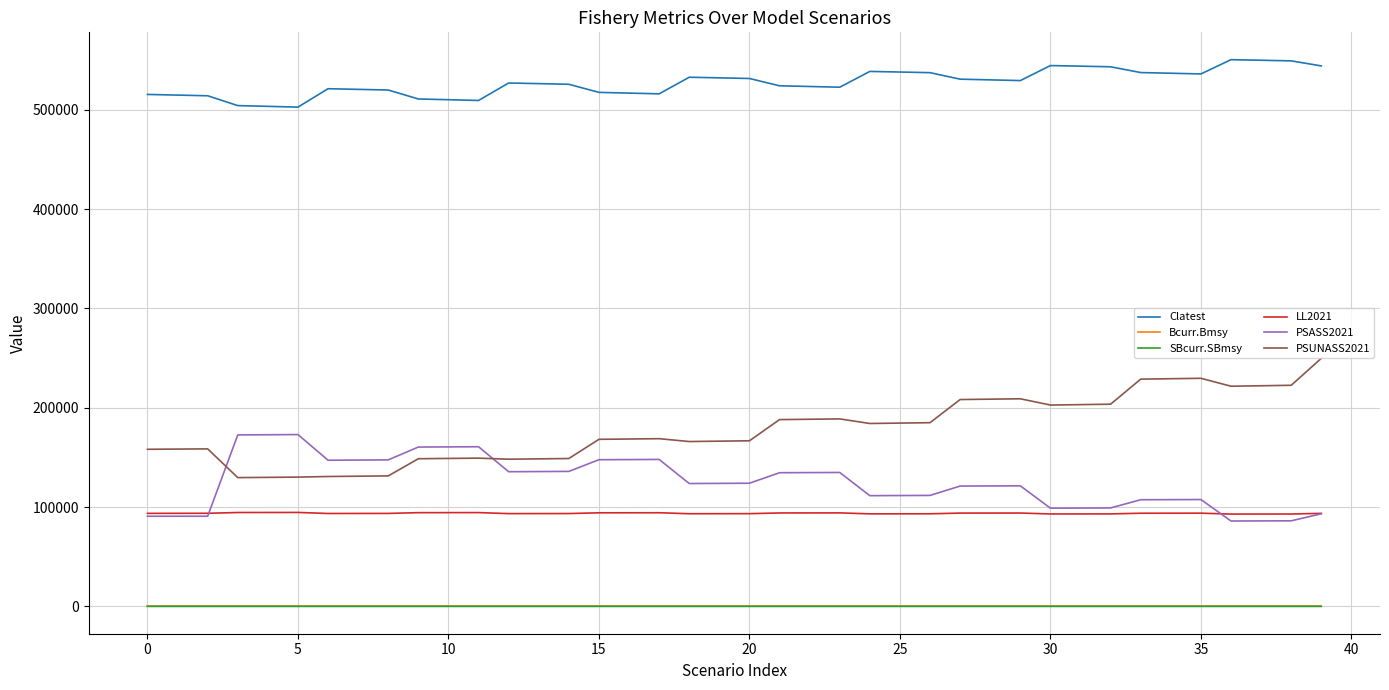

What is the average value of the Bcurr.Bmsy series?

1.4